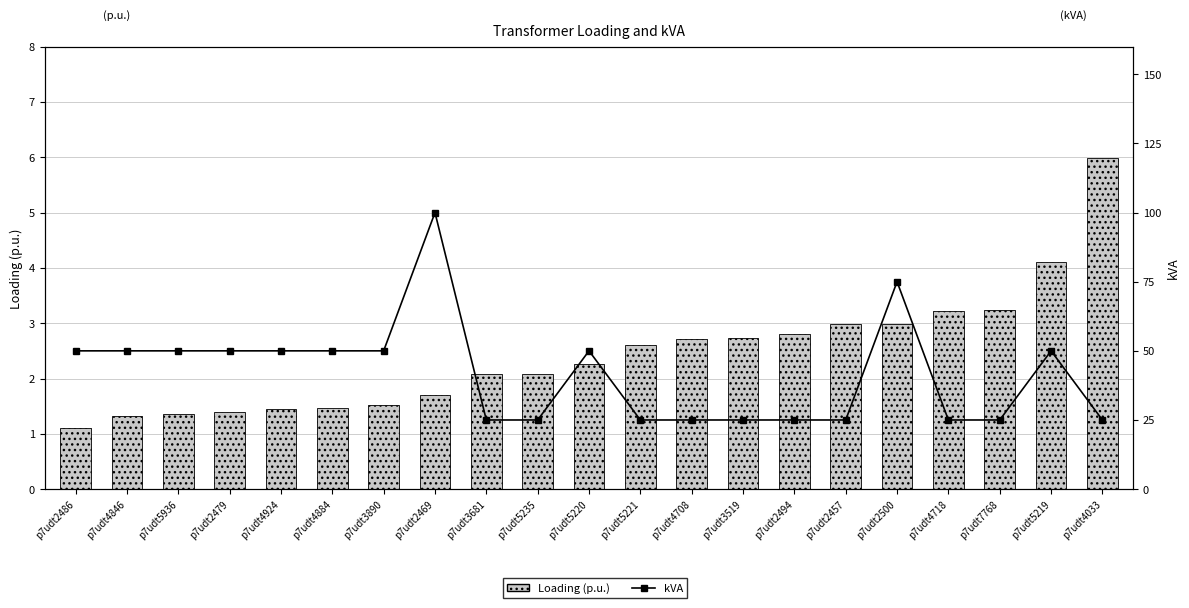

Which has a higher value, p7udt2469 or p7udt2486?

p7udt2469